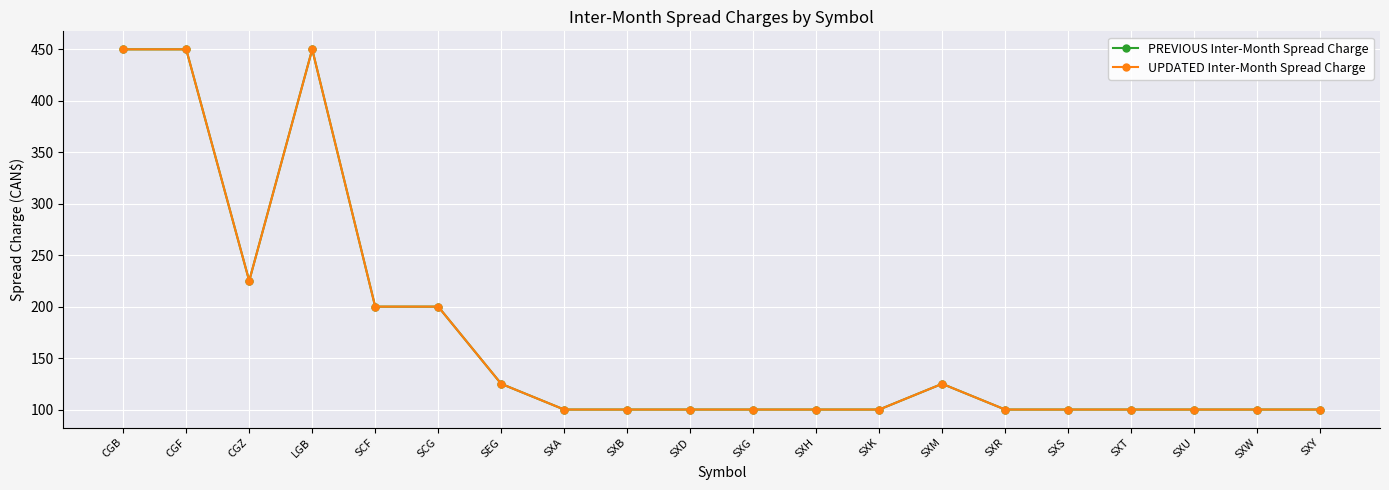

Rank the series at SXT from highest to lowest value.

PREVIOUS Inter-Month Spread Charge, UPDATED Inter-Month Spread Charge